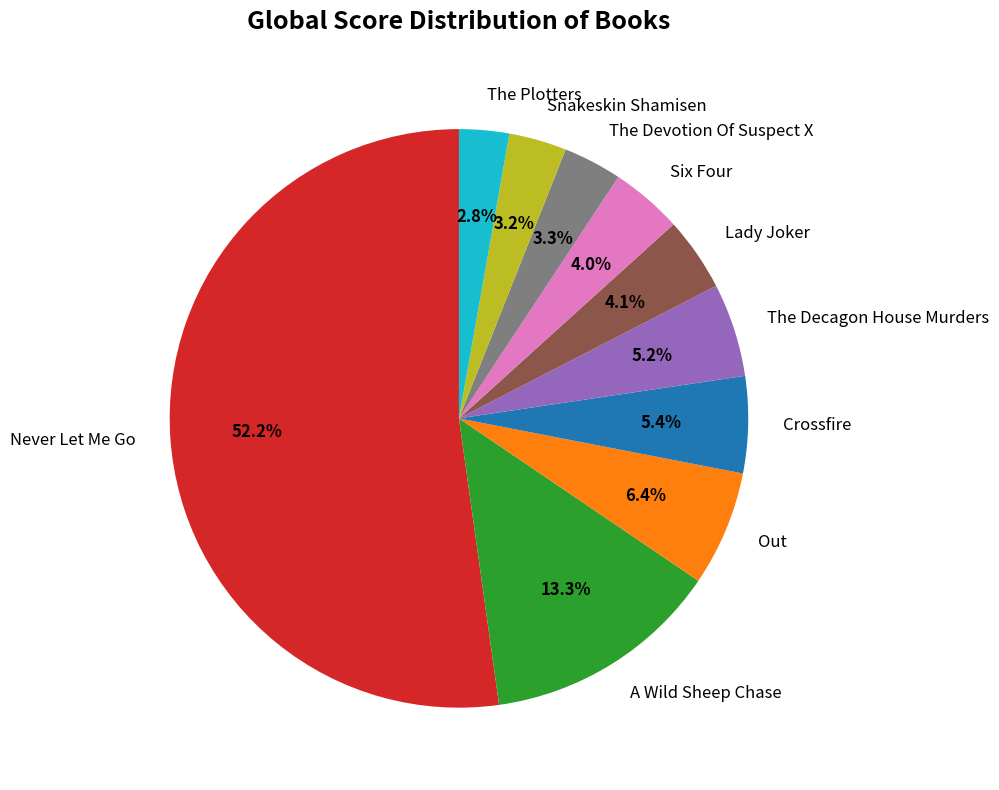

Which slice is the largest?

Never Let Me Go